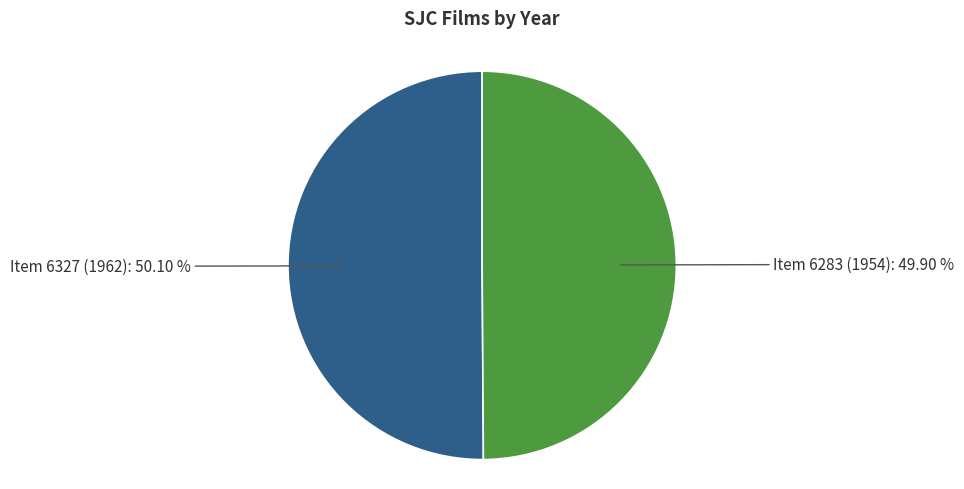

Which category has the biggest portion of the pie?

Item 6327 (1962)